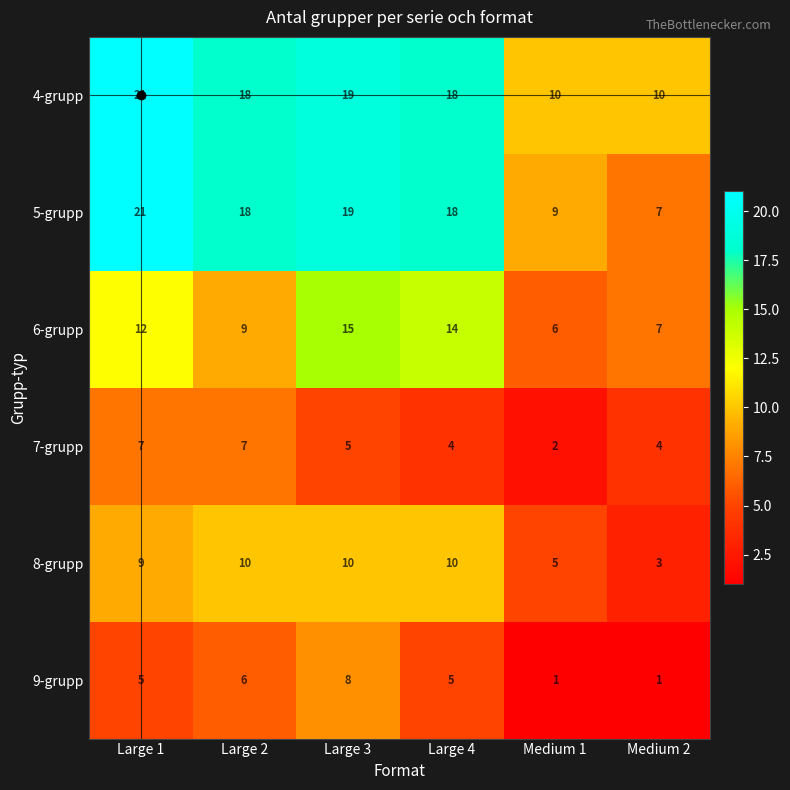

What is the difference between the maximum and minimum values in the 9-grupp series?

7